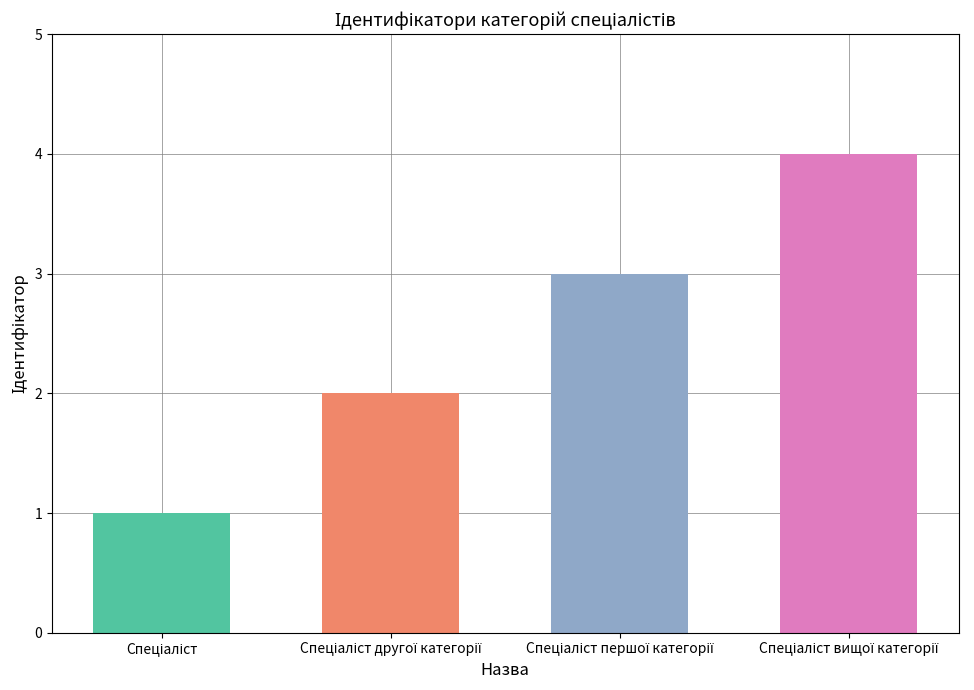

Between Спеціаліст другої категорії and Спеціаліст, which is larger?

Спеціаліст другої категорії